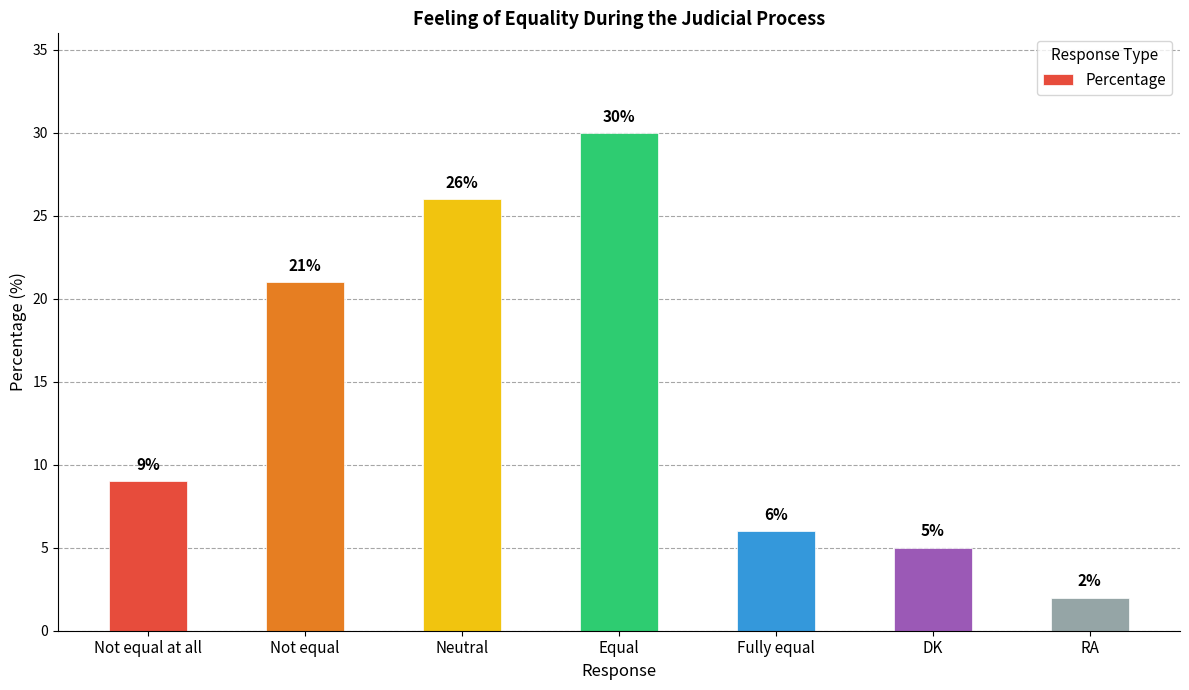

What is the average value?

14